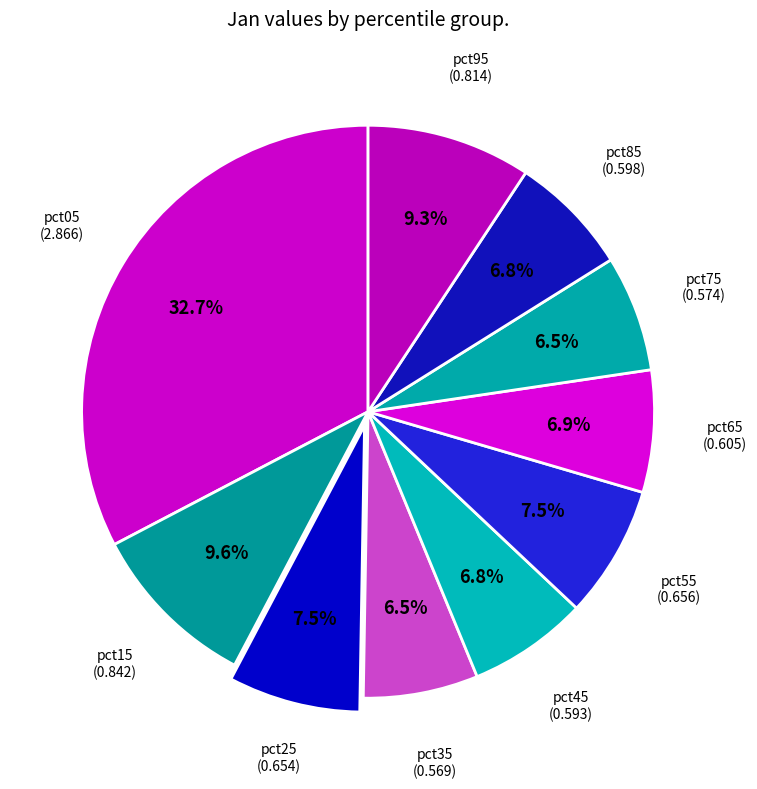

Count the number of slices in the pie.

10